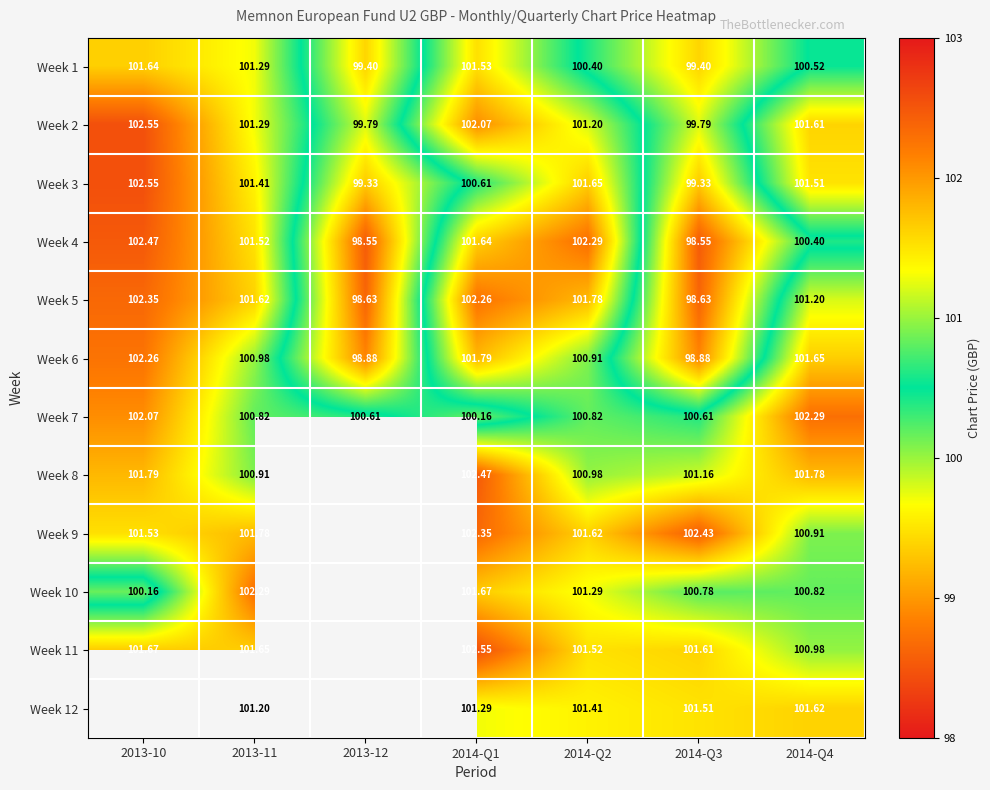

What is the minimum value for Week 2?

99.8